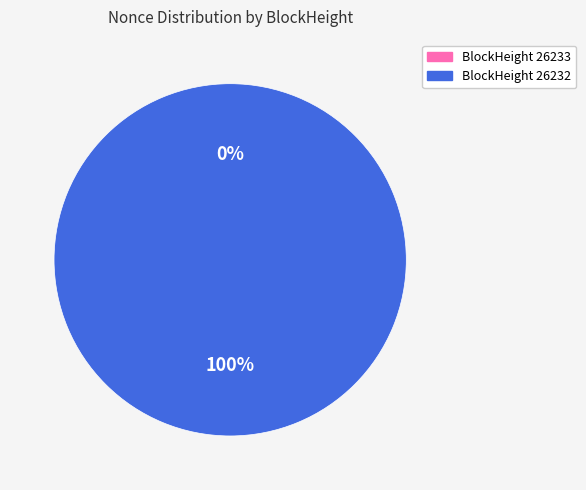

Rank the categories by value from highest to lowest.

26232, 26233